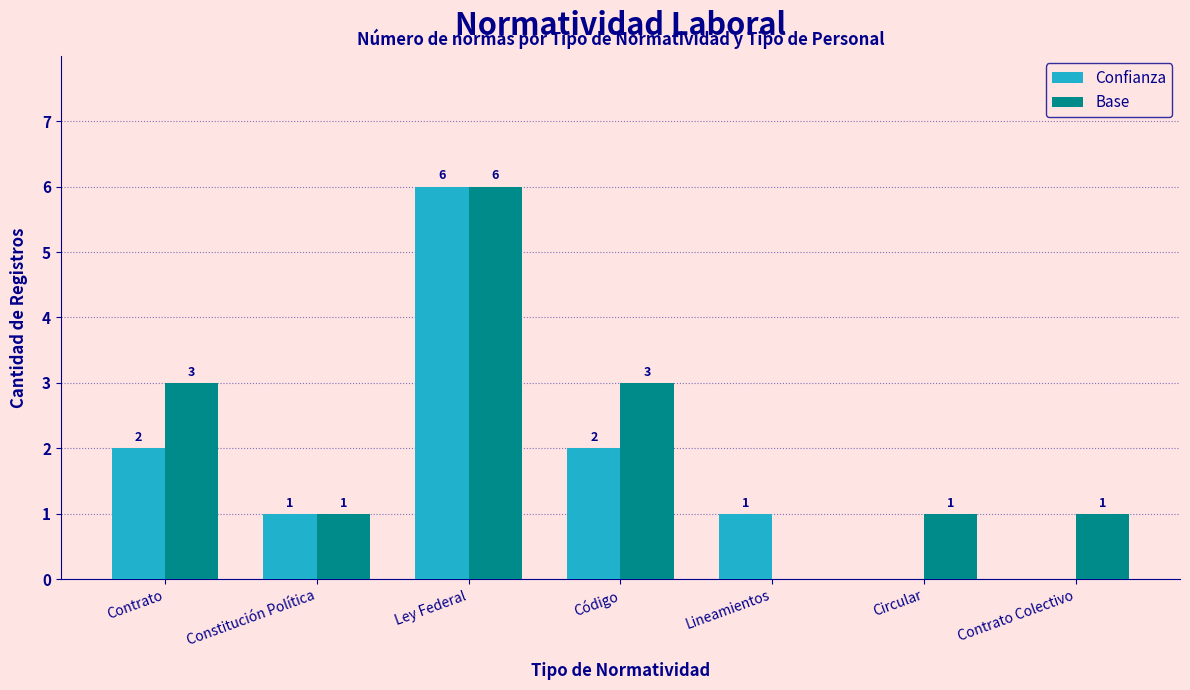

At which category does the chart reach its peak across all series?

Ley Federal